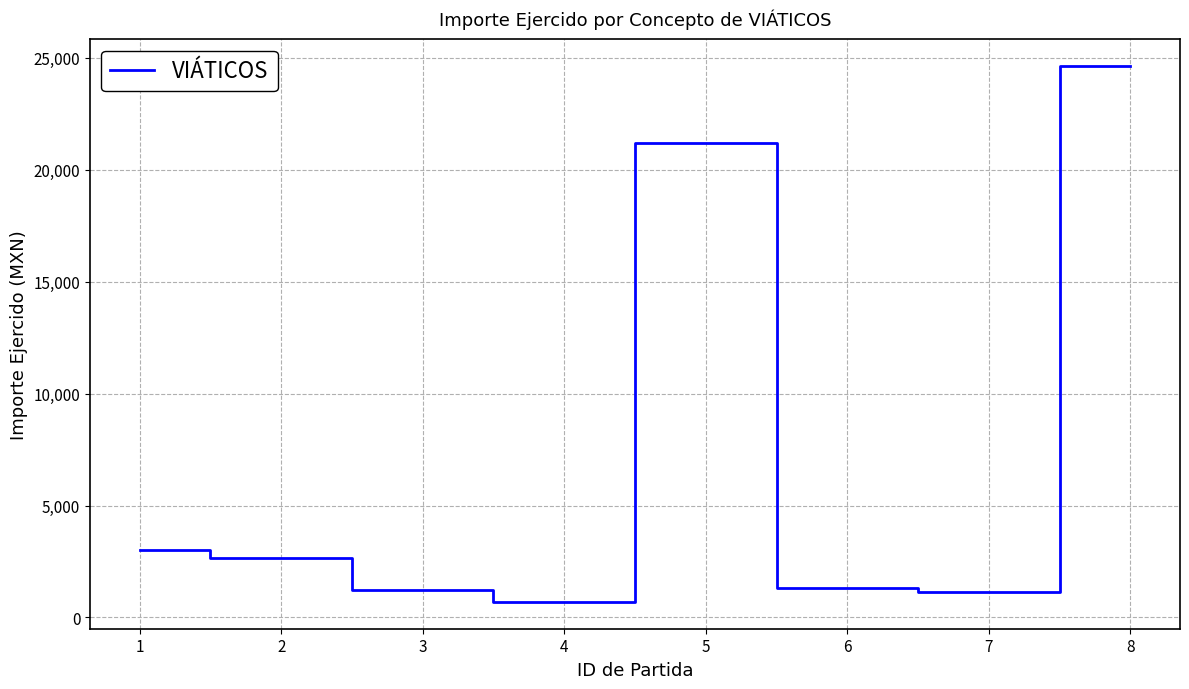

What is the greatest value displayed?

24625.8